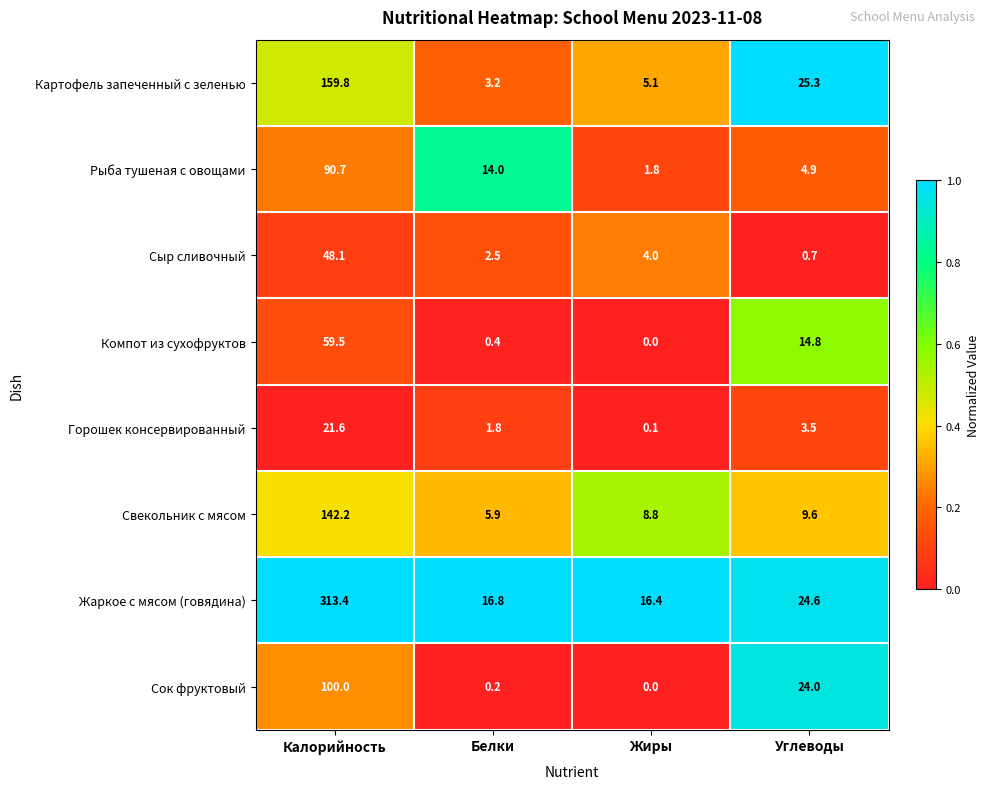

At Белки, list the series in order from largest to smallest.

Жаркое с мясом (говядина), Рыба тушеная с овощами, Свекольник с мясом, Картофель запеченный с зеленью, Сыр сливочный, Горошек консервированный, Компот из сухофруктов, Сок фруктовый